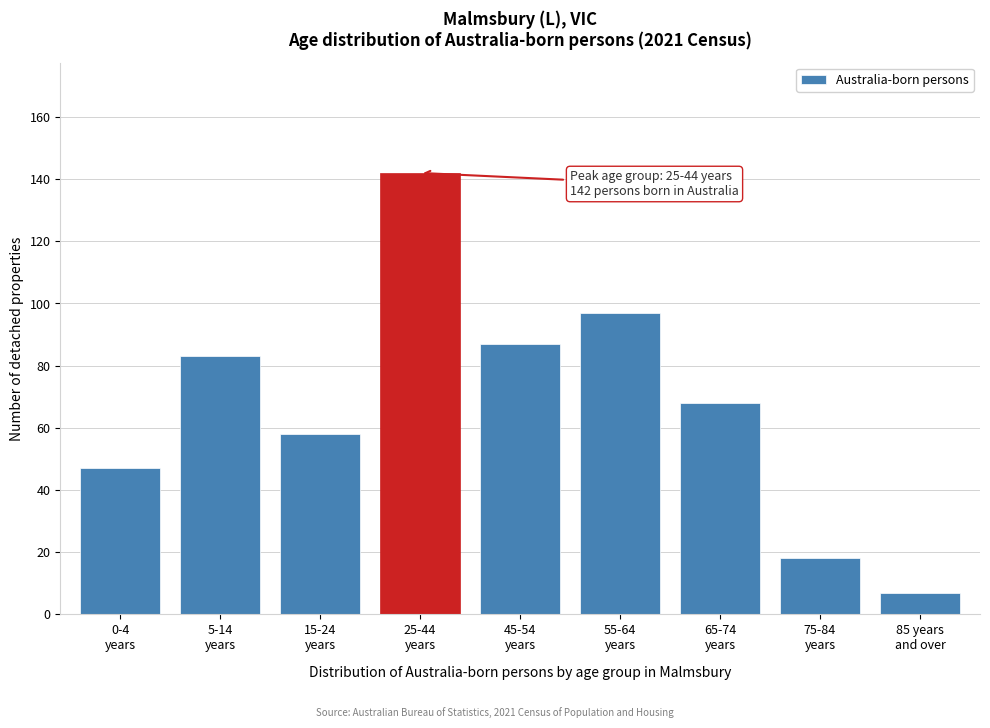

Reading left to right, extract all data points from this chart.

47	83	58	142	87	97	68	18	7